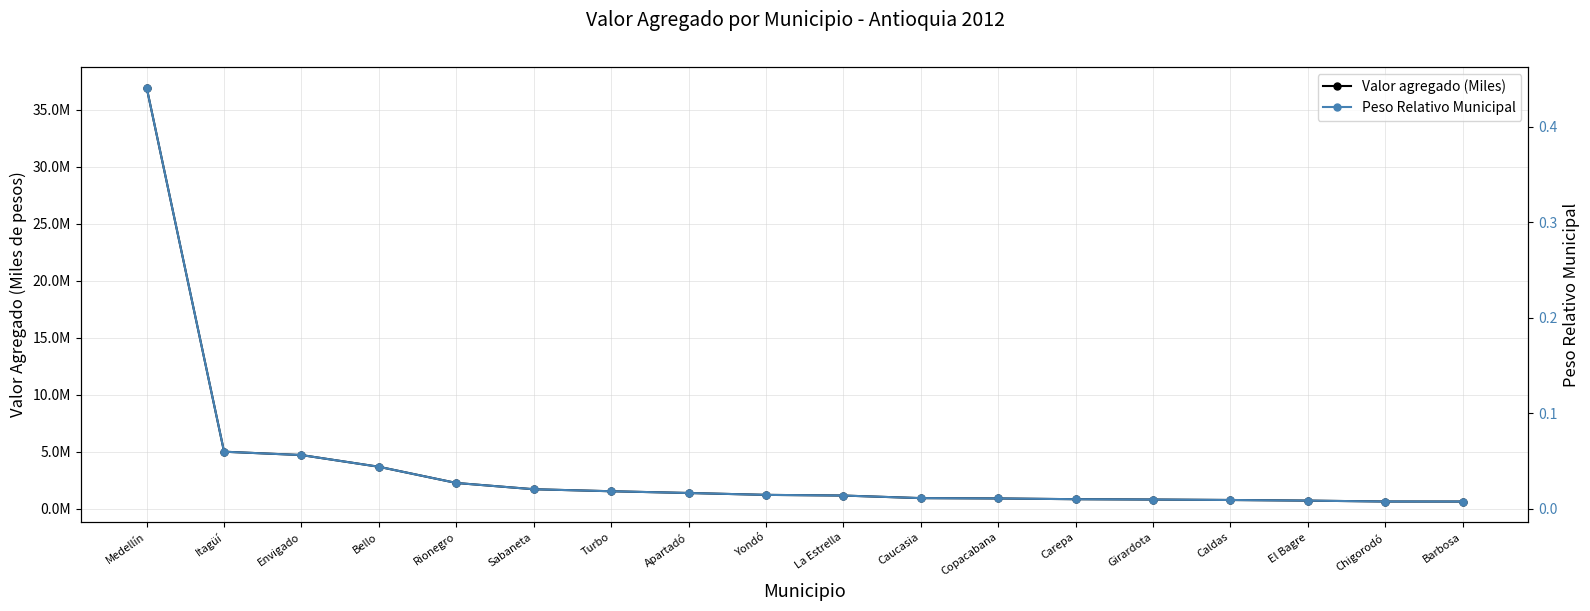

How many lines are shown in the chart?

2